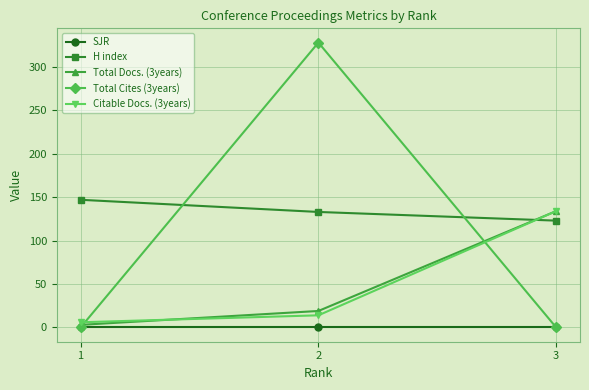

True or false: Citable Docs. (3years) has a value of 189 at 3.

False